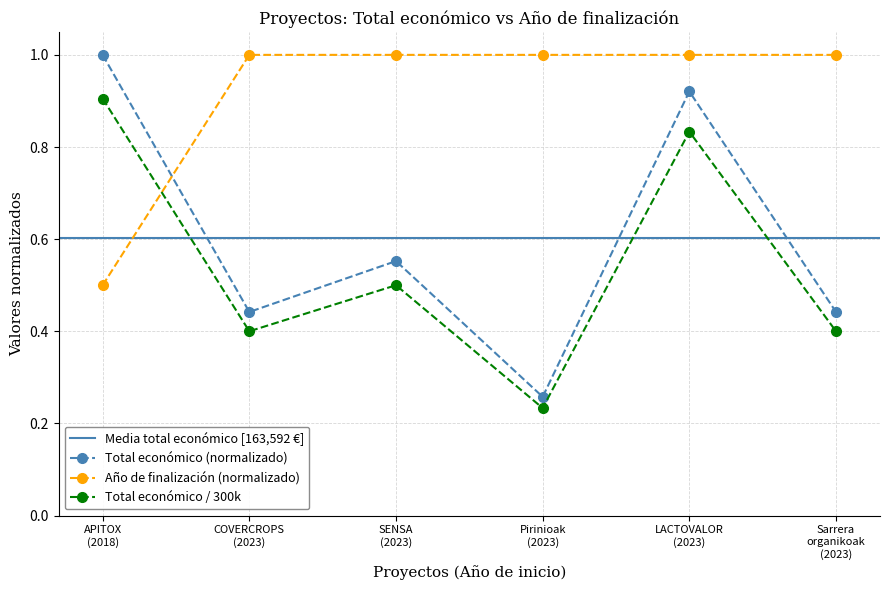

True or false: Total económico / 300k and Total económico (normalizado) cross at least once.

False